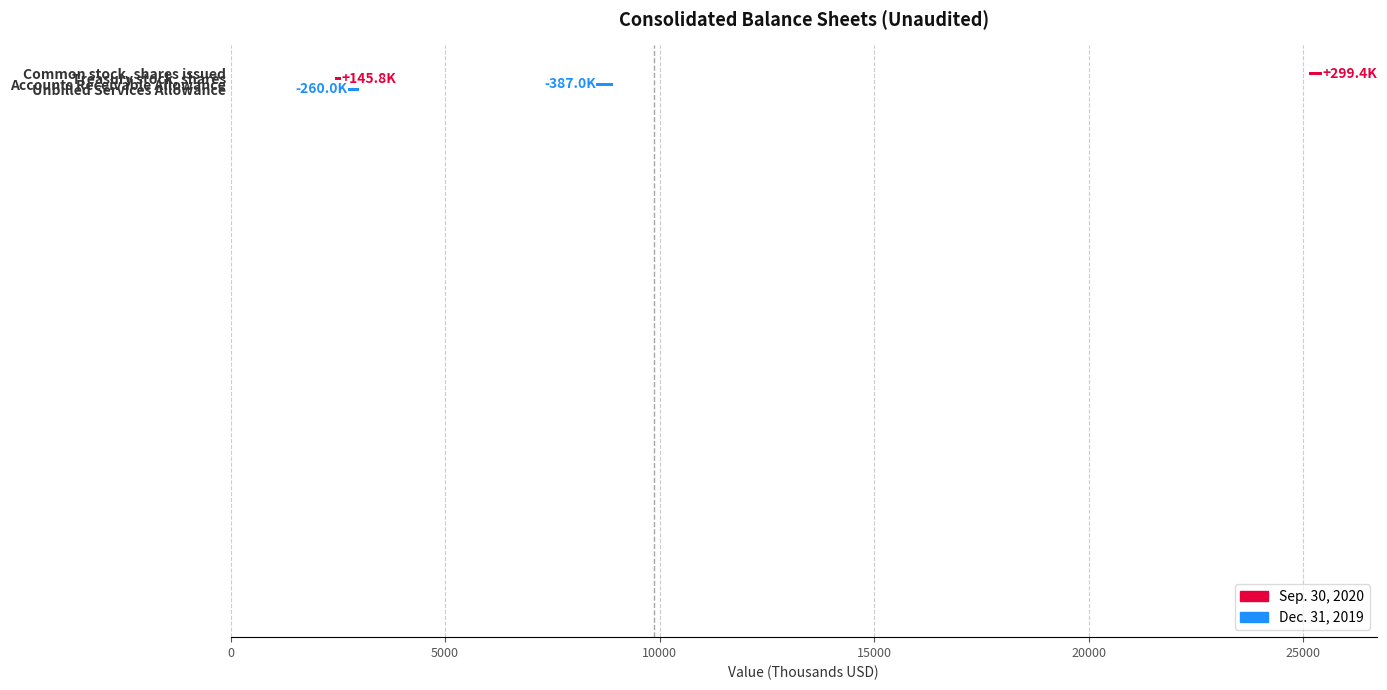

How many positive values are there?

2